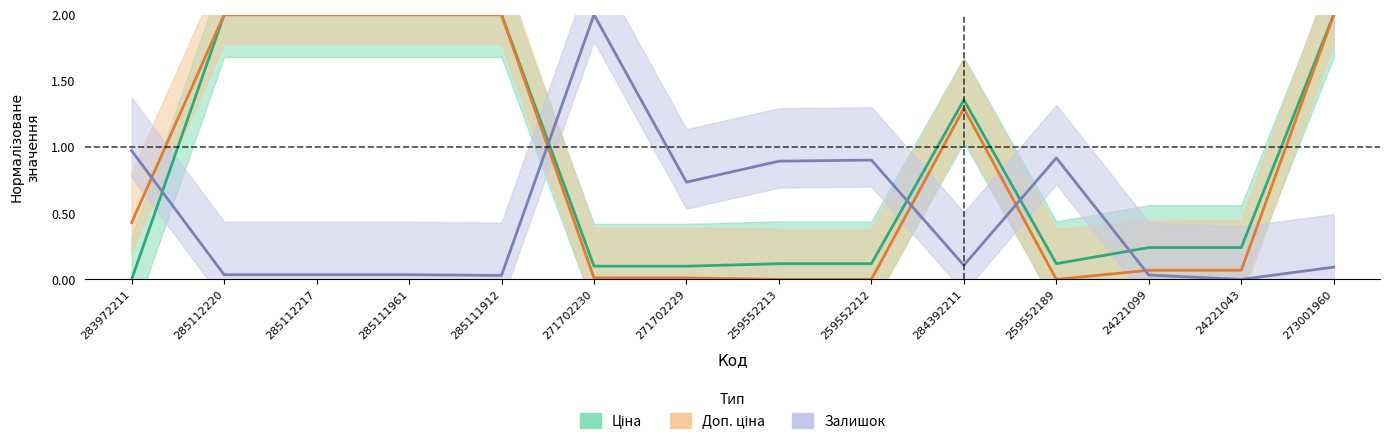

Reading right to left, extract all data points from this chart.

Ціна: 273001960=2.0	24221043=0.2	24221099=0.2	259552189=0.1	284392211=1.4	259552212=0.1	259552213=0.1	271702229=0.1	271702230=0.1	285111912=2.0	285111961=2.0	285112217=2.0	285112220=2.0	283972211=0.0
Доп. ціна: 273001960=2.0	24221043=0.1	24221099=0.1	259552189=0.0	284392211=1.3	259552212=0.0	259552213=0.0	271702229=0.0	271702230=0.0	285111912=2.0	285111961=2.0	285112217=2.0	285112220=2.0	283972211=0.4
Залишок: 273001960=0.1	24221043=0.0	24221099=0.0	259552189=0.9	284392211=0.1	259552212=0.9	259552213=0.9	271702229=0.7	271702230=2.0	285111912=0.0	285111961=0.0	285112217=0.0	285112220=0.0	283972211=1.0